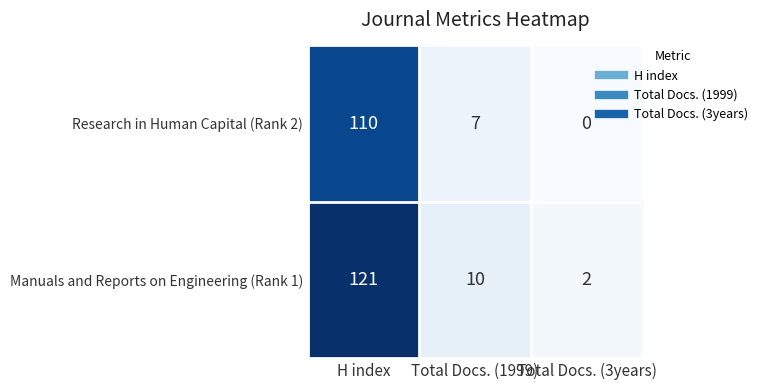

Which series has the largest range (max minus min)?

Manuals and Reports on Engineering (Rank 1)